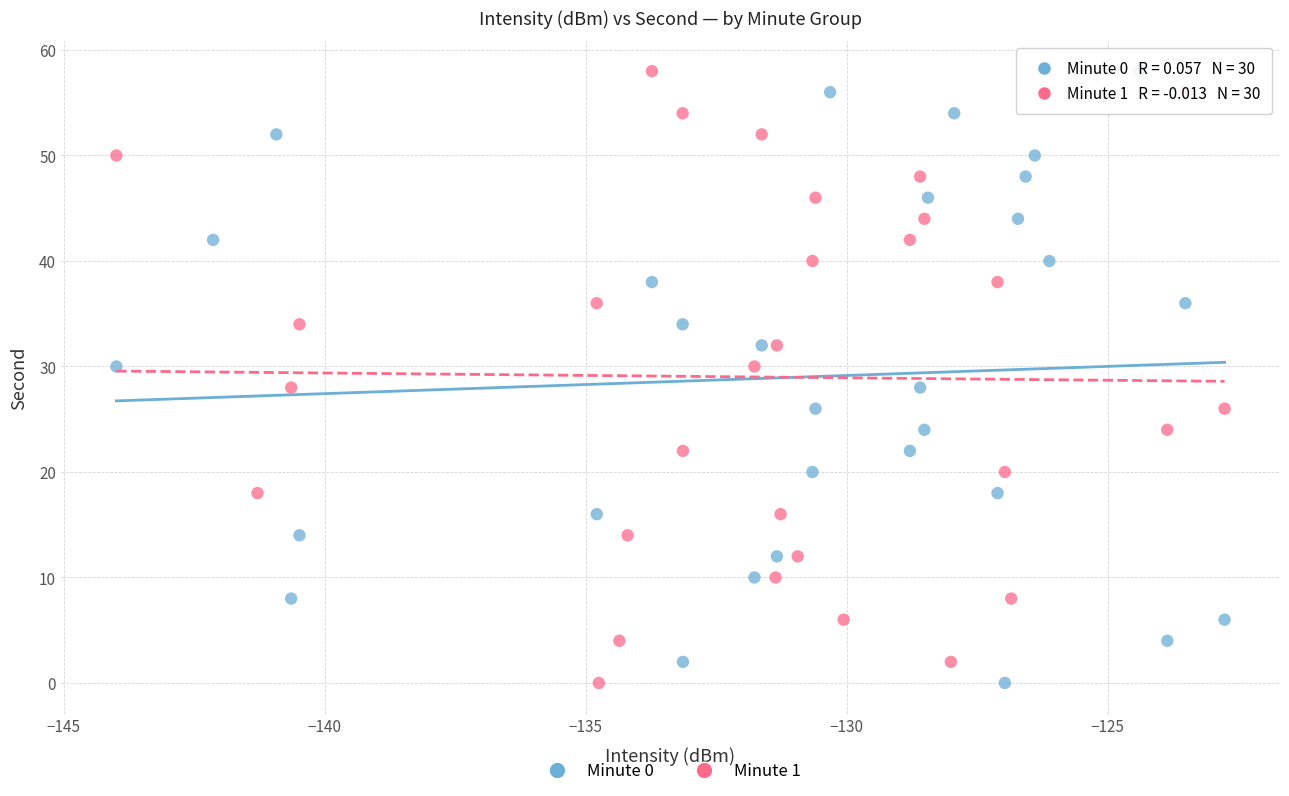

What are all the series names shown in the legend?

Minute 0, Minute 1